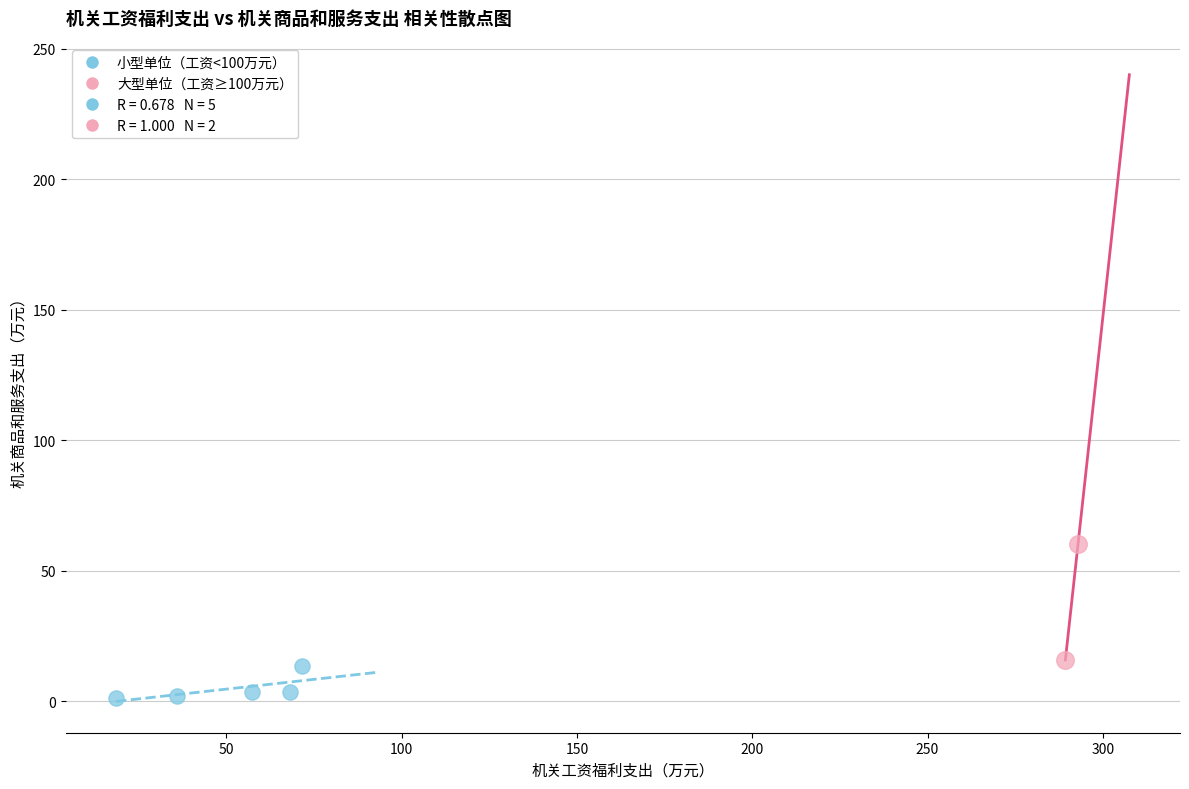

Which series has the largest Y range (max minus min)?

大型单位（工资≥100万元）